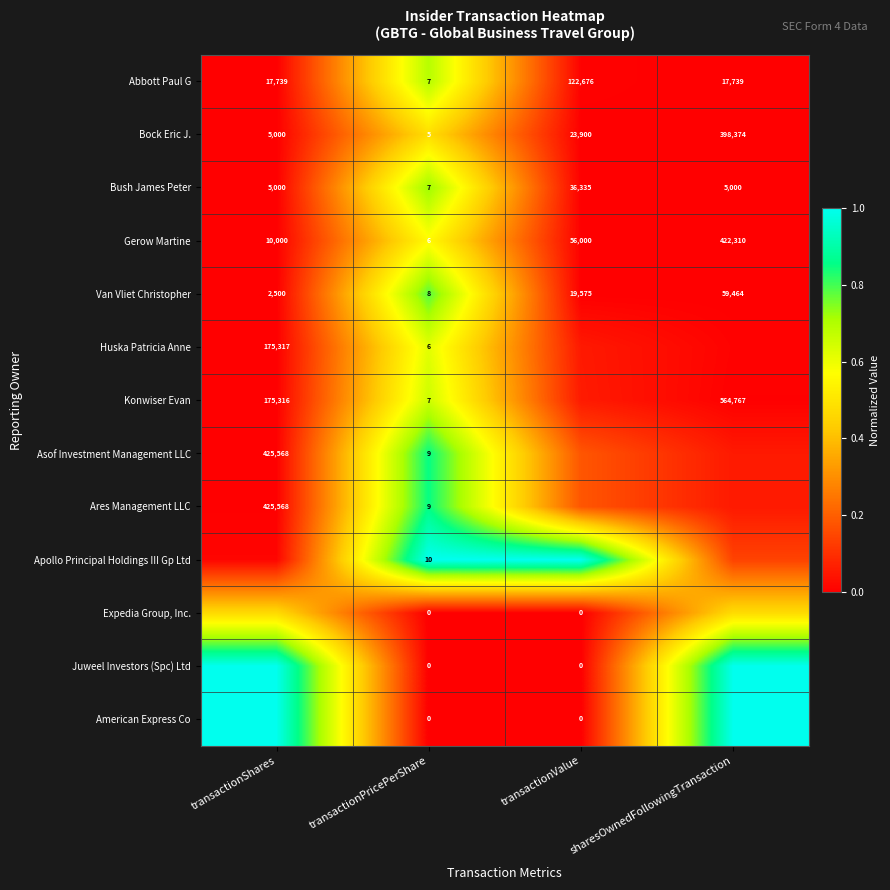

Is the value of Bock Eric J. at transactionValue greater than the value of Van Vliet Christopher at sharesOwnedFollowingTransaction?

No